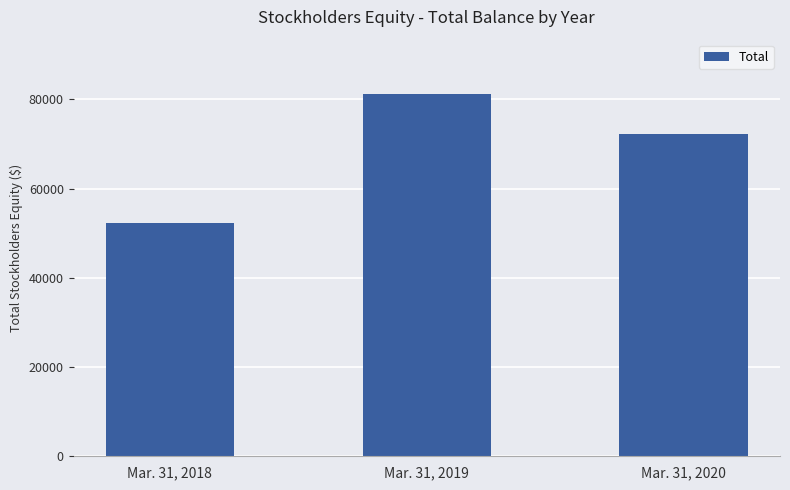

The chart shows a value of 89465 at Mar. 31, 2018. True or false?

False